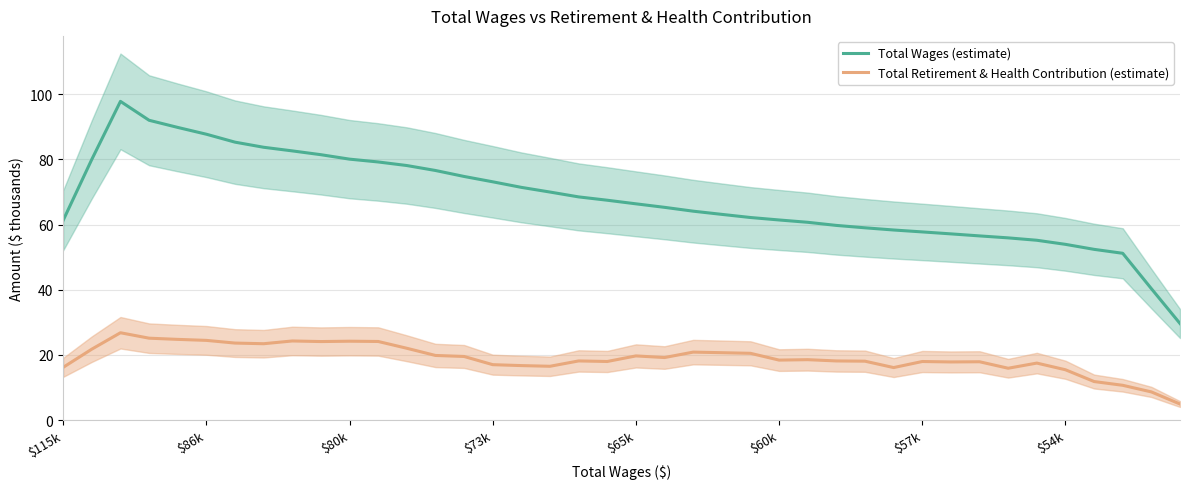

What is the minimum value for Total Retirement & Health Contribution (estimate)?

5.0